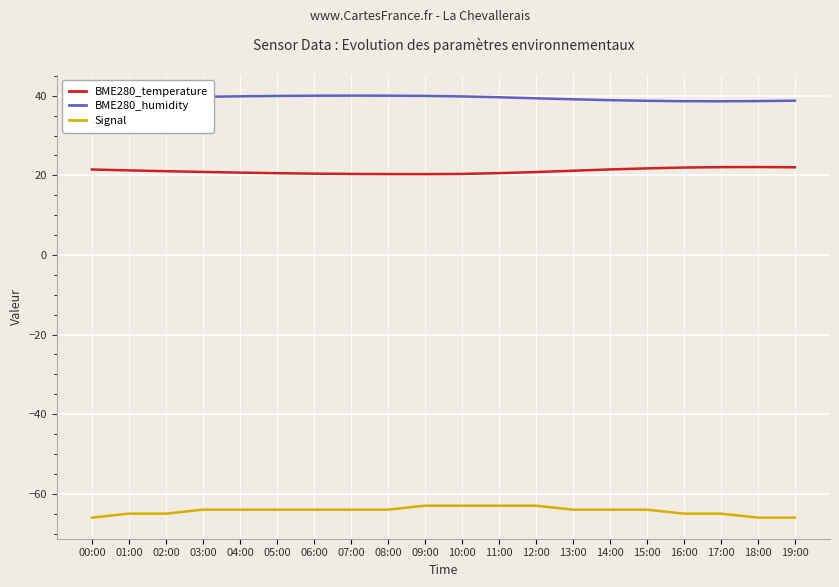

True or false: BME280_humidity has a value of 8.9 at 03:00.

False